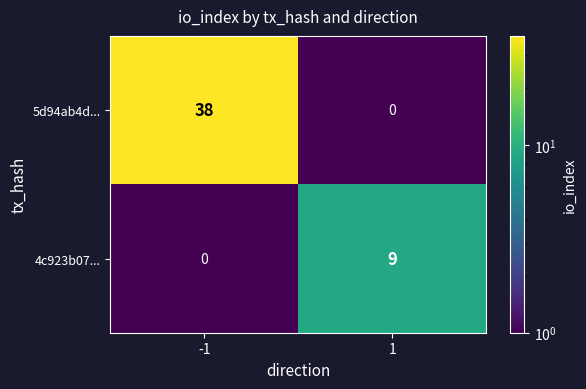

What is the average value of the 5d94ab4d... series?

19